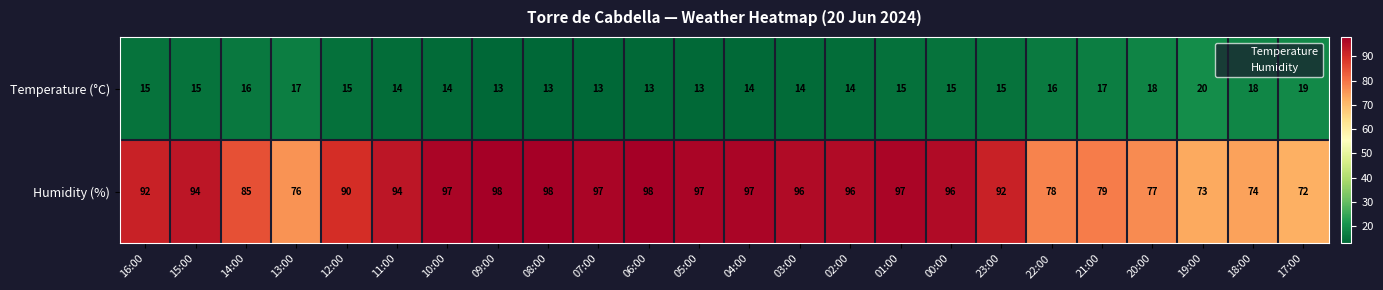

At which label does Temperature (°C) reach its peak?

19:00